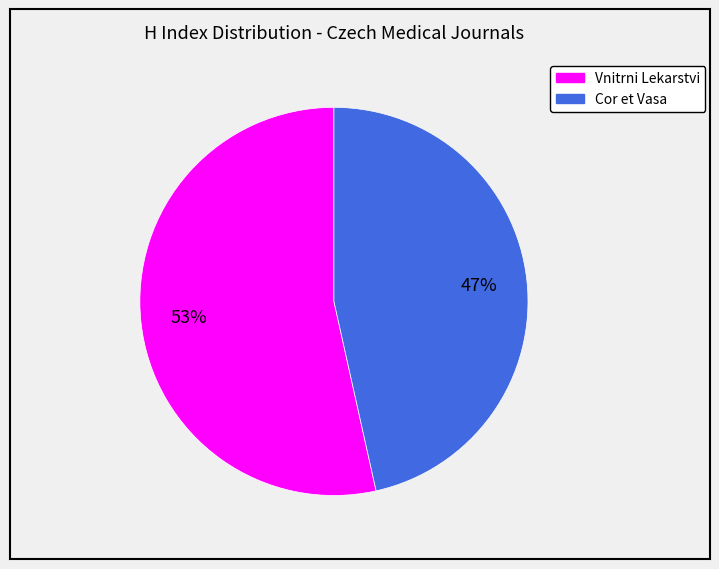

To the nearest percent, what is the combined percentage of Vnitrni Lekarstvi and Cor et Vasa?

100%